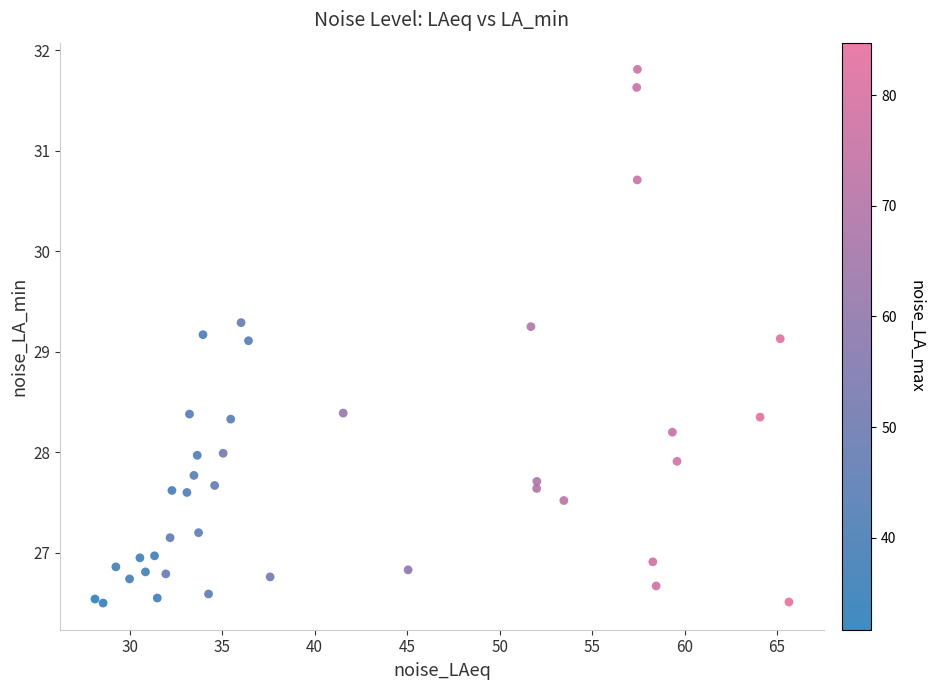

What is the range of Y values (max minus min)?

5.3